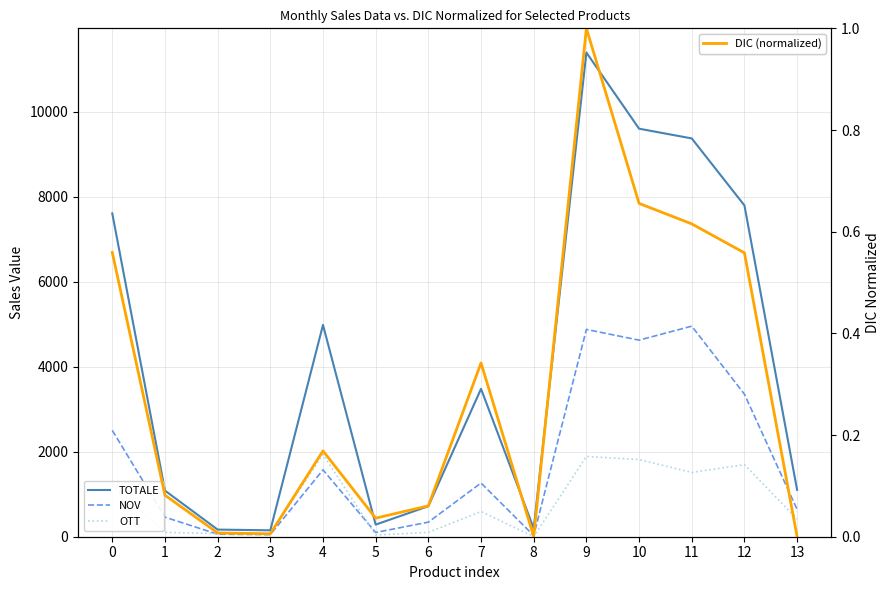

Reading left to right, transcribe all the data shown in this chart.

TOTALE: 7612.0	1086.0	168.0	151.0	4986.0	285.0	718.0	3481.0	196.0	11399.0	9606.0	9377.0	7800.0	1104.0
NOV: 2504.0	461.0	59.0	49.0	1574.0	100.0	343.0	1264.0	27.0	4880.0	4628.0	4957.0	3356.0	642.0
OTT: 1196.0	103.0	75.0	73.0	1936.0	39.0	103.0	593.0	2.0	1890.0	1816.0	1513.0	1696.0	416.0
DIC (normalized): 0.6	0.1	0.0	0.0	0.2	0.0	0.1	0.3	0.0	1.0	0.7	0.6	0.6	0.0